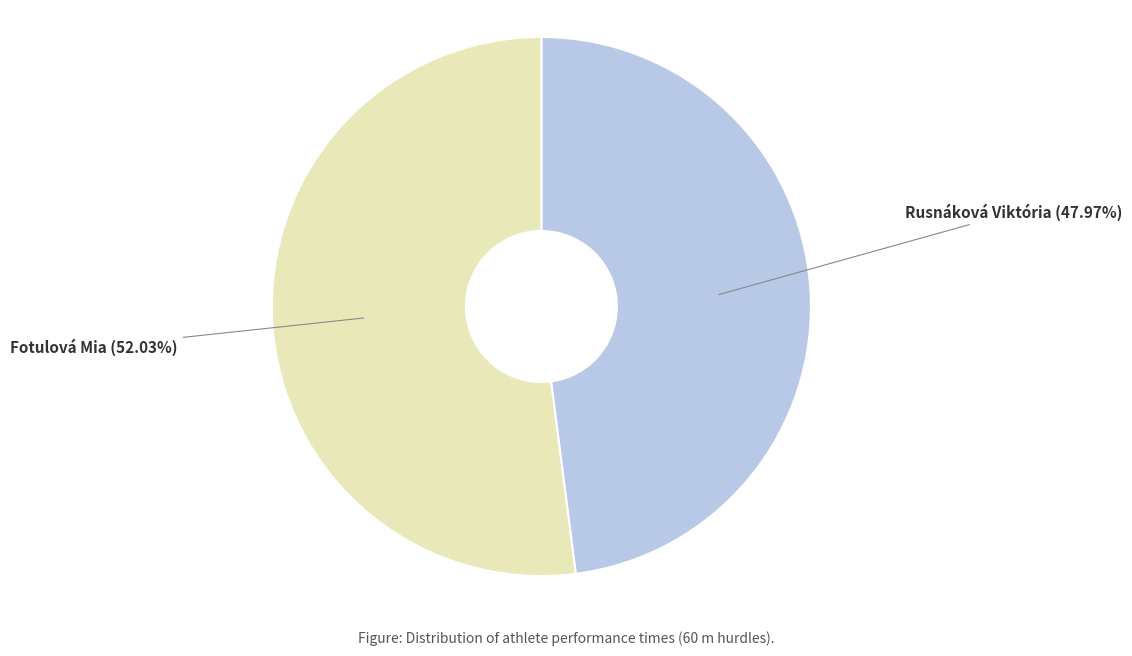

To the nearest percent, what is the difference between the largest and smallest slice percentages?

4%